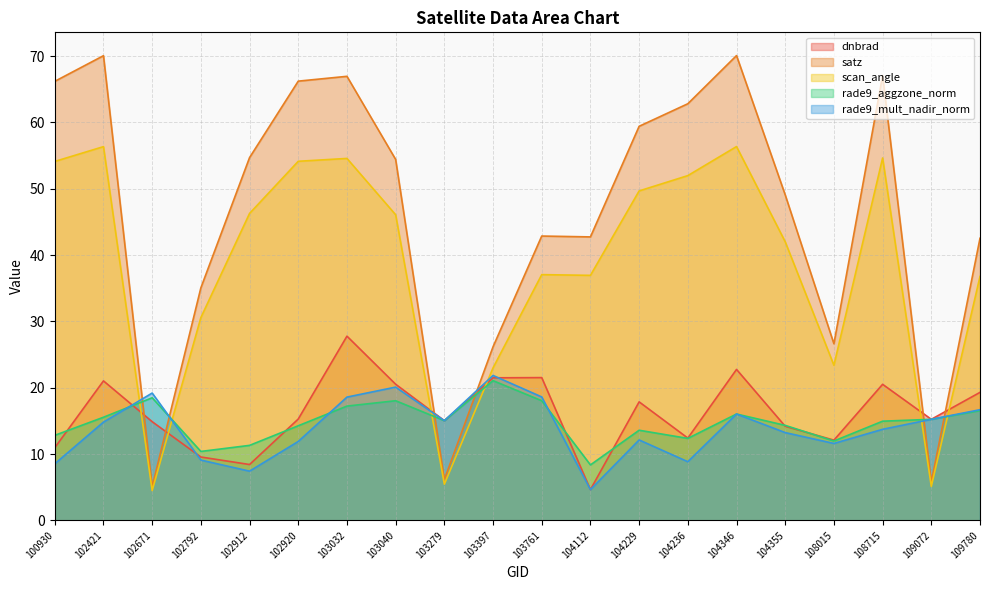

How many data points in satz are above 54?

10